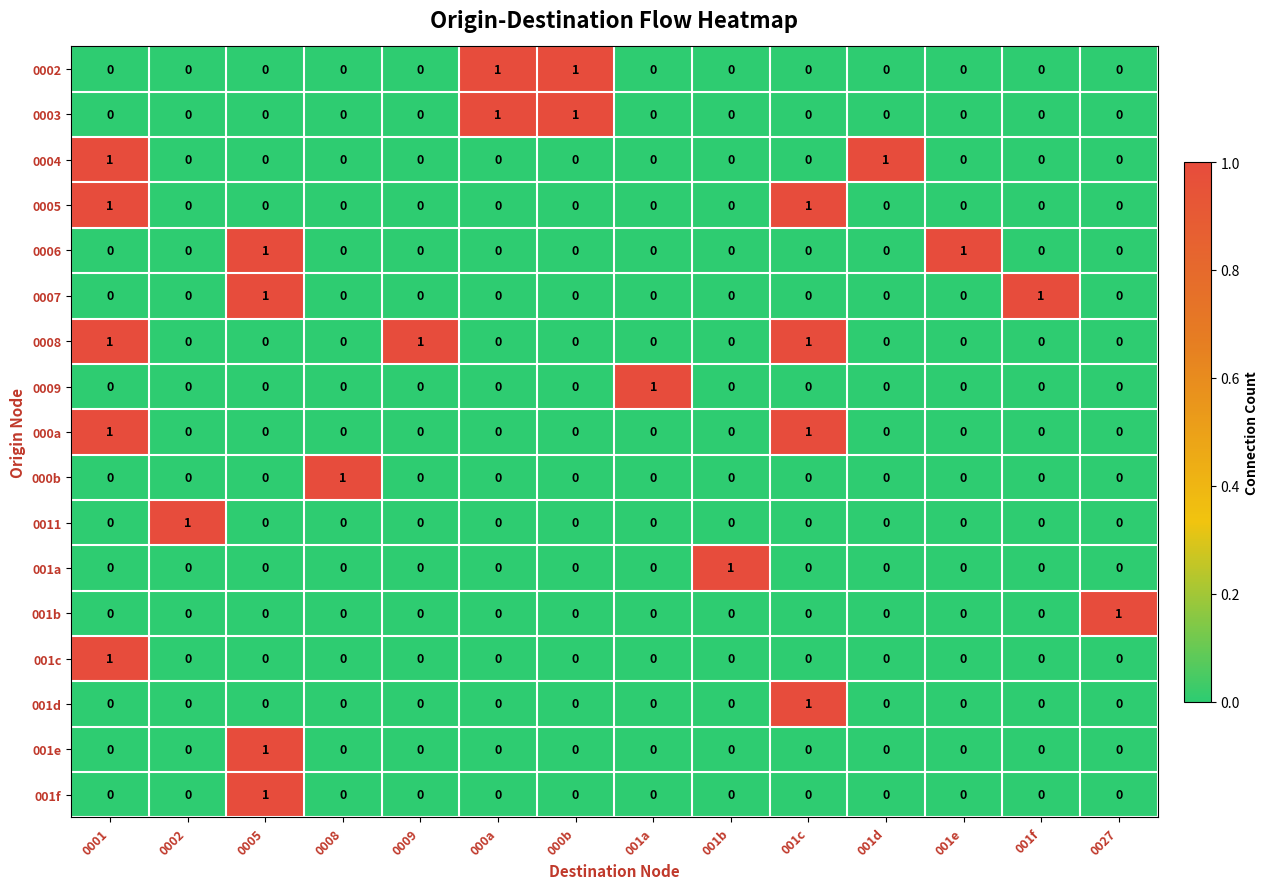

How many 0007 values are between 0 and 1?

14